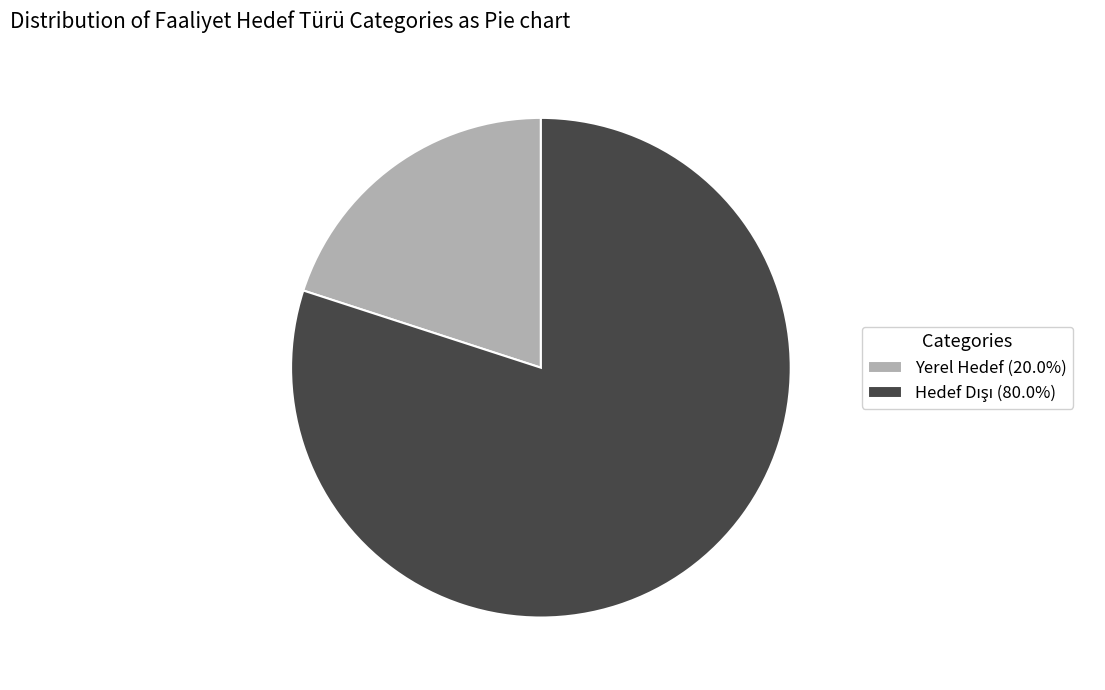

Is Yerel Hedef (20.0%) the majority of the pie?

No